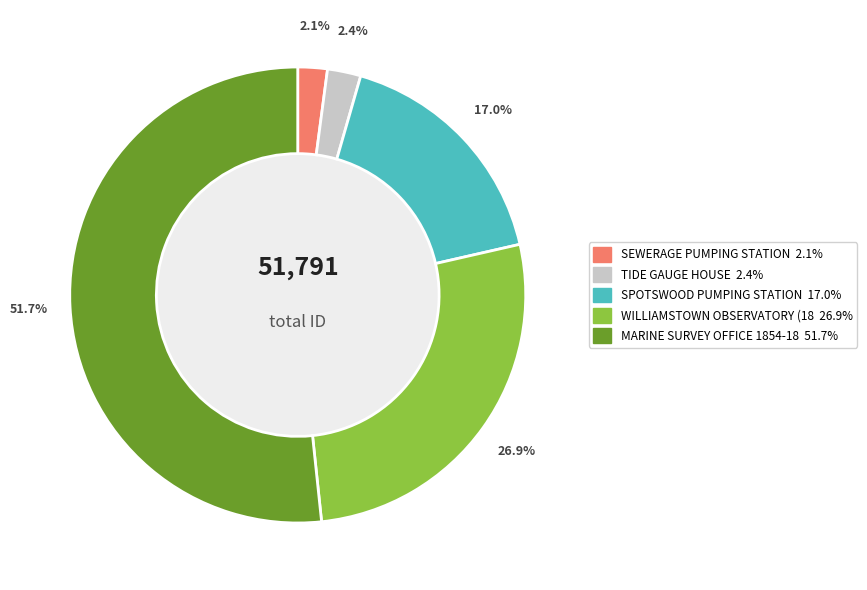

Count the number of slices in the pie.

5